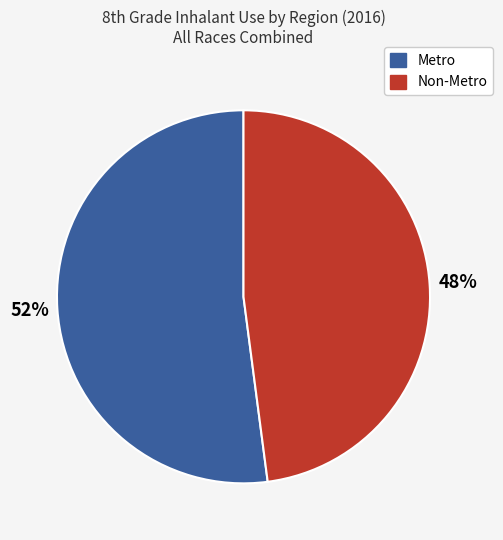

What percentage is the Metro slice, to the nearest percent?

52%